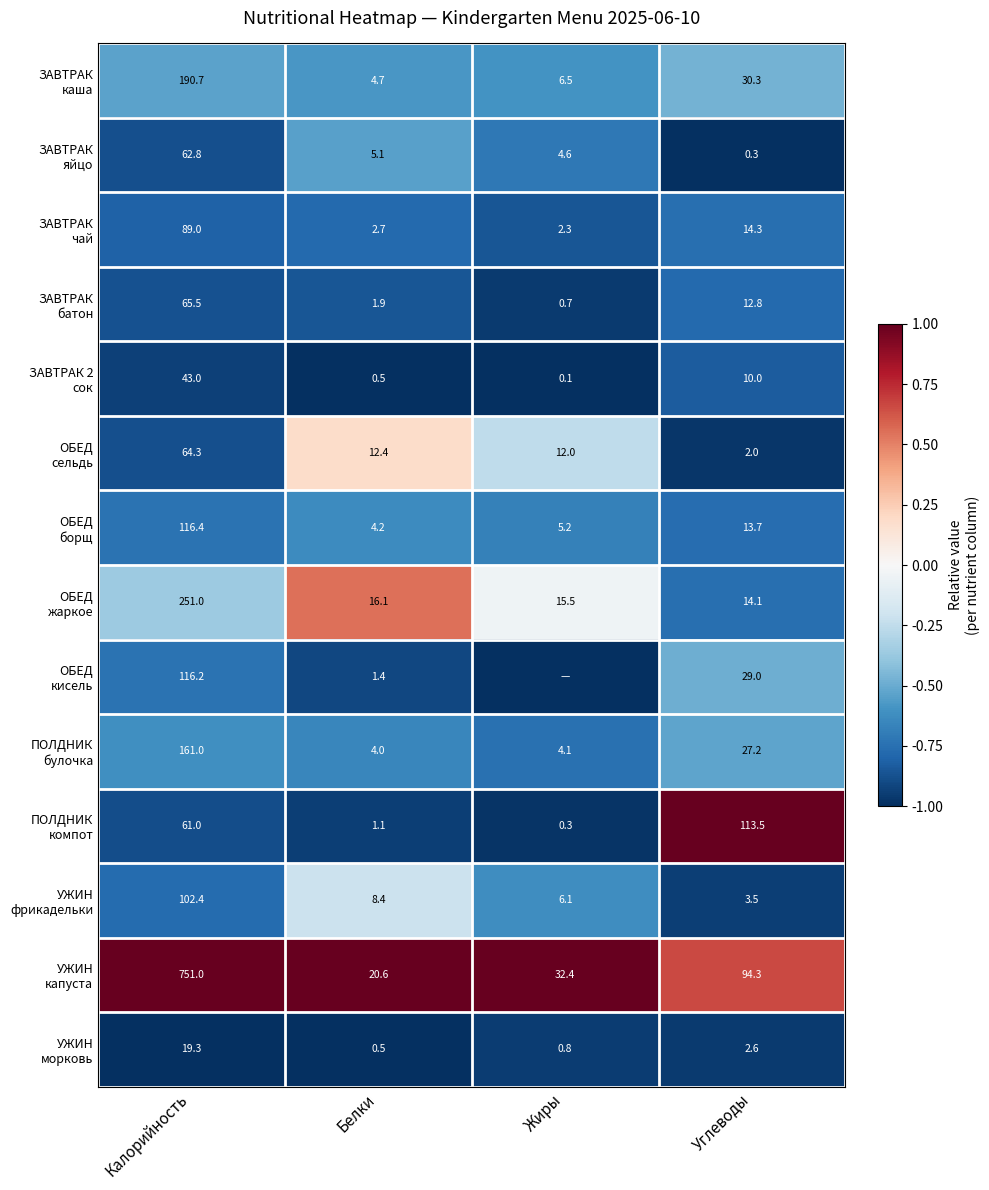

What is the spread (max minus min) of values at Углеводы?

113.2